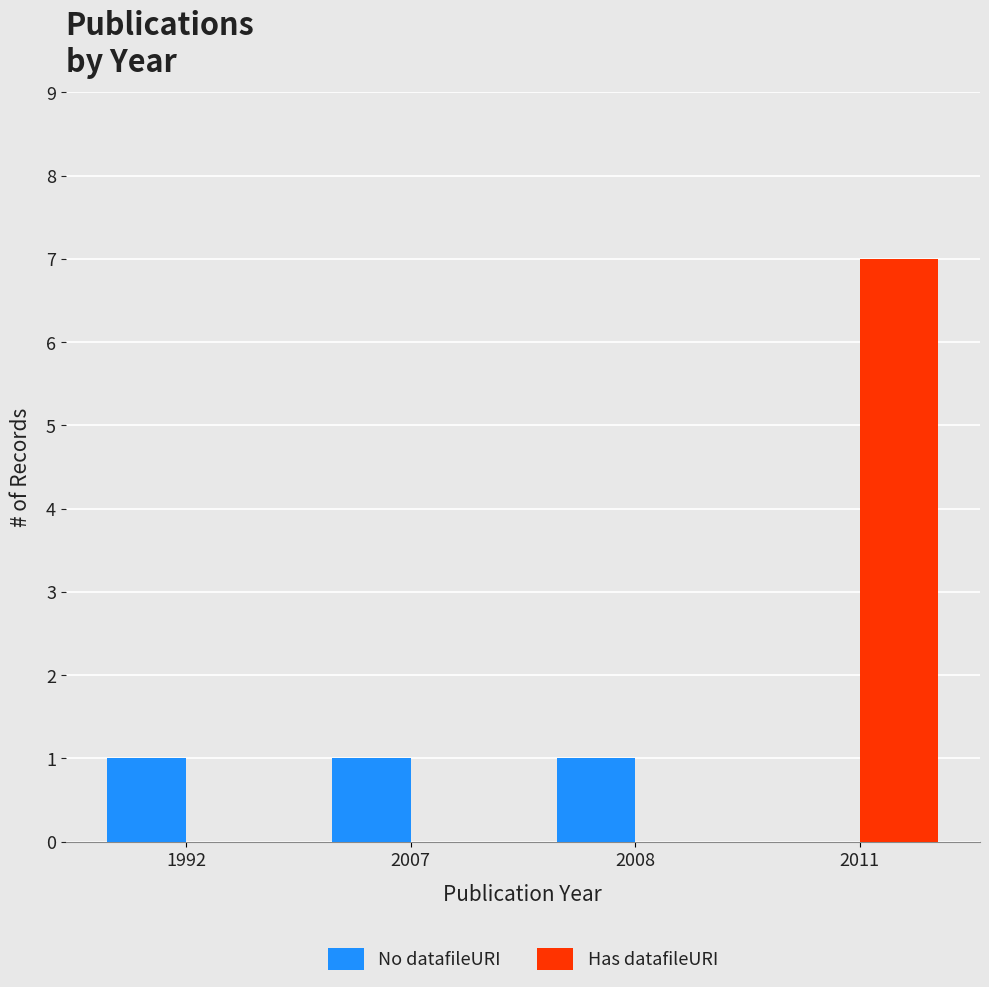

Is the value of No datafileURI at 2008 greater than the value of Has datafileURI at 2011?

No